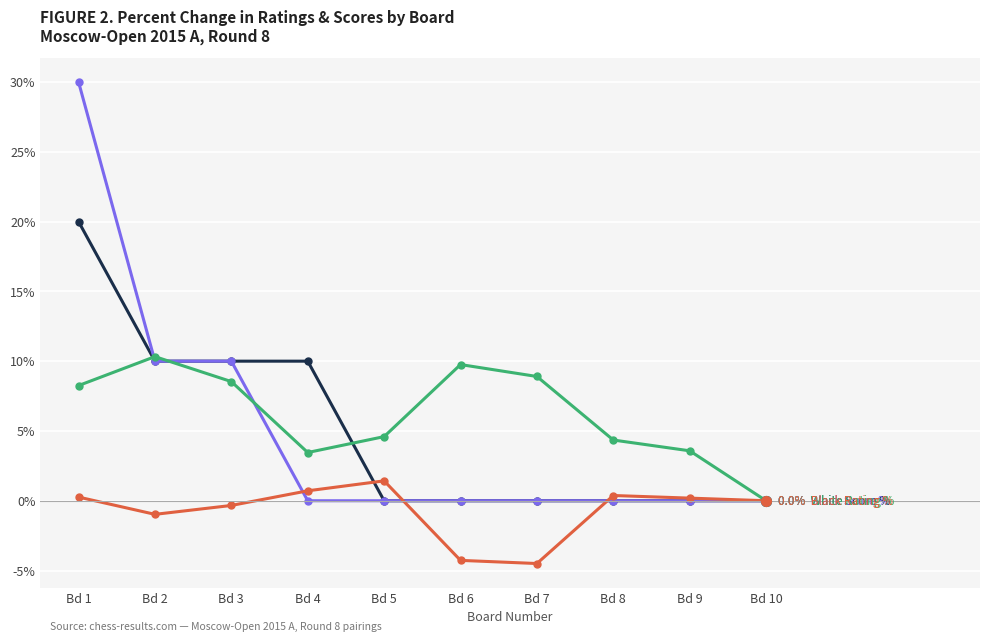

Which label corresponds to the largest value in the chart?

Bd 1